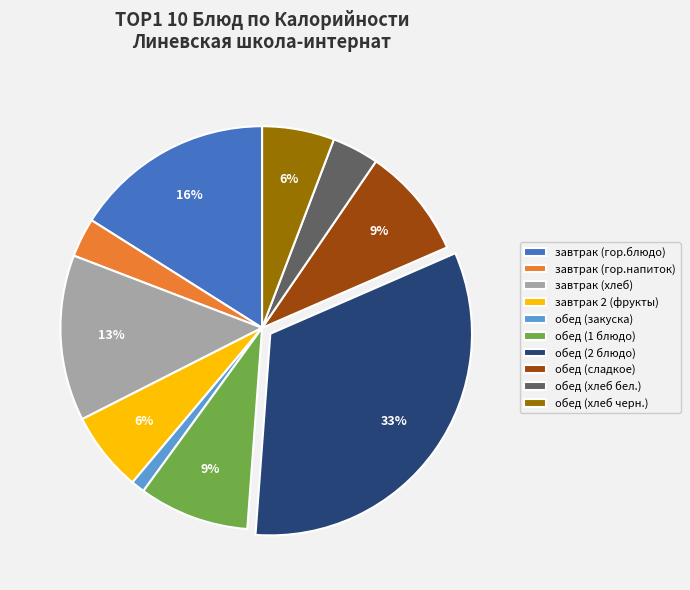

Is there a majority slice in this chart?

No